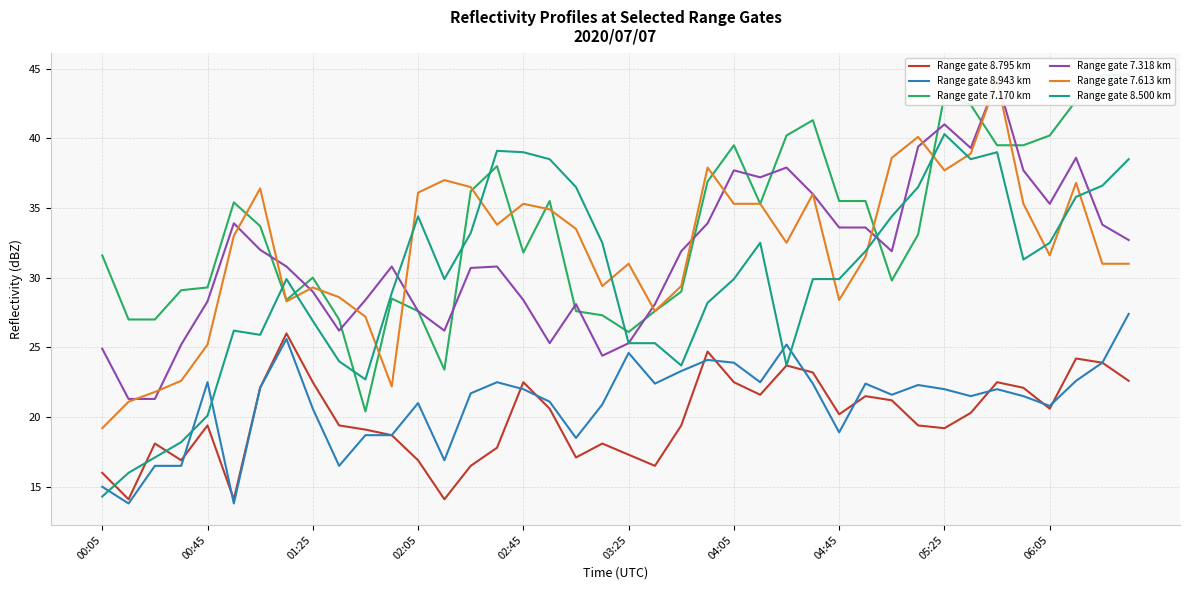

Is this an area chart (filled region under the line)?

No